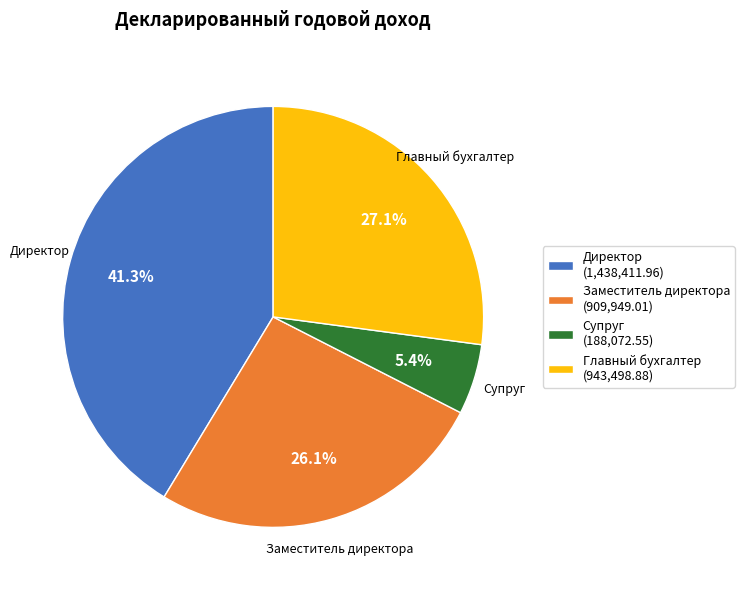

To the nearest percent, what is the difference between the Заместитель директора and Супруг slice percentages?

21%